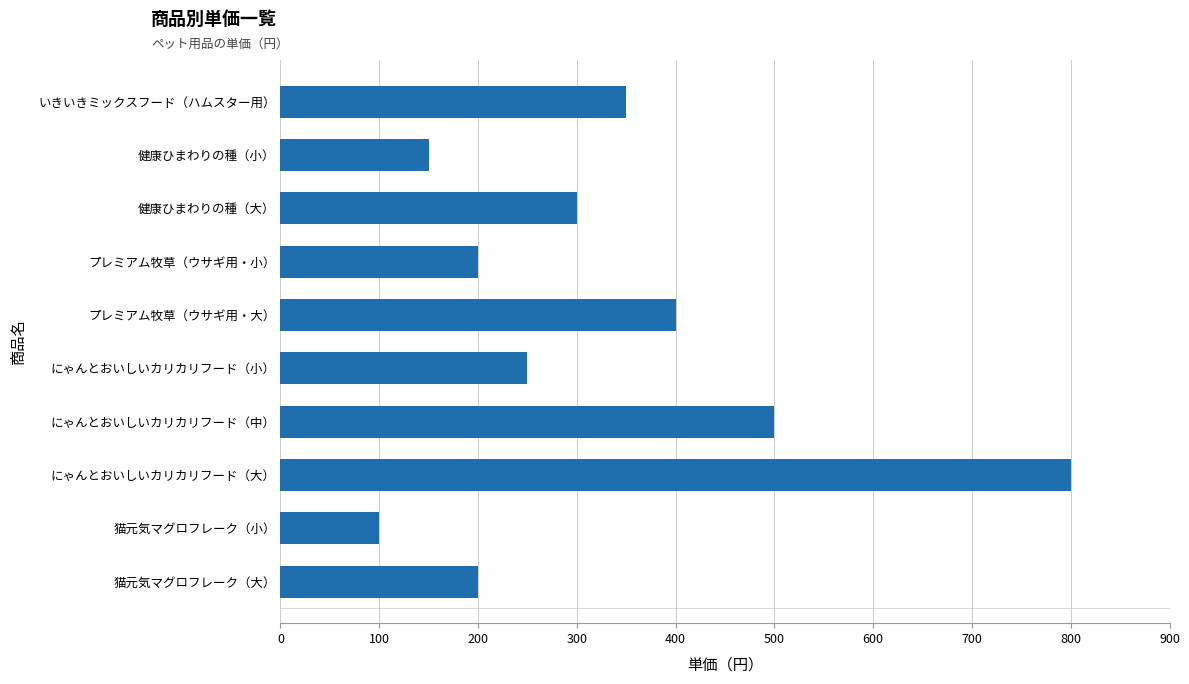

What is the maximum value shown in the chart?

800